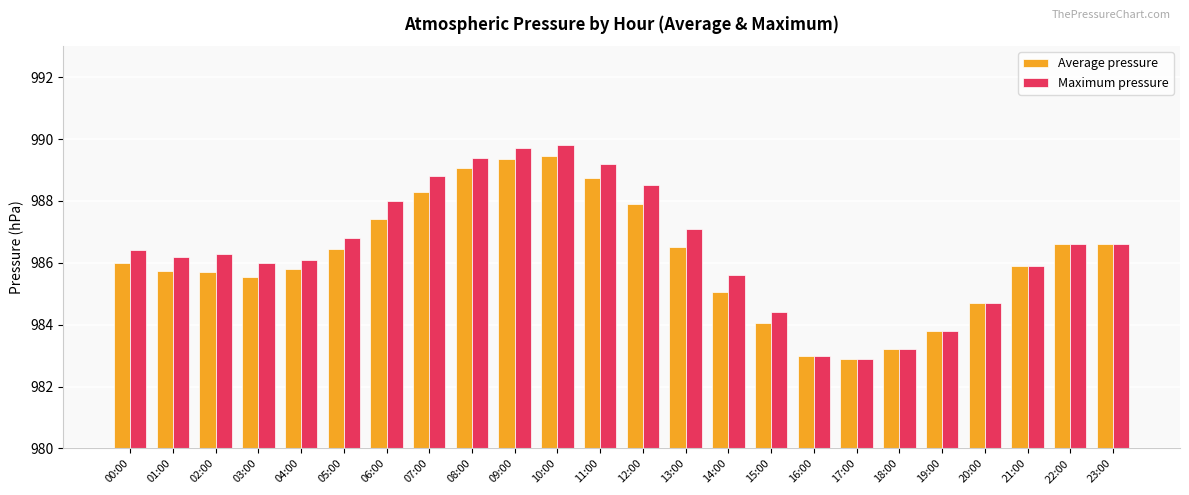

List the series in order of their peak value, highest first.

Maximum pressure, Average pressure